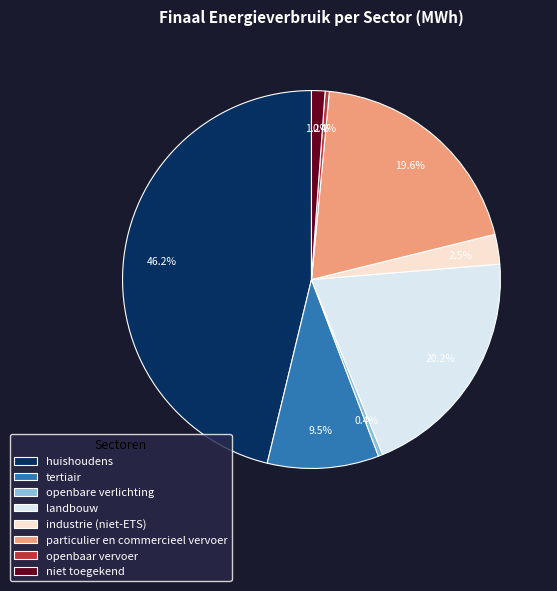

Between landbouw and industrie (niet-ETS), which is larger?

landbouw